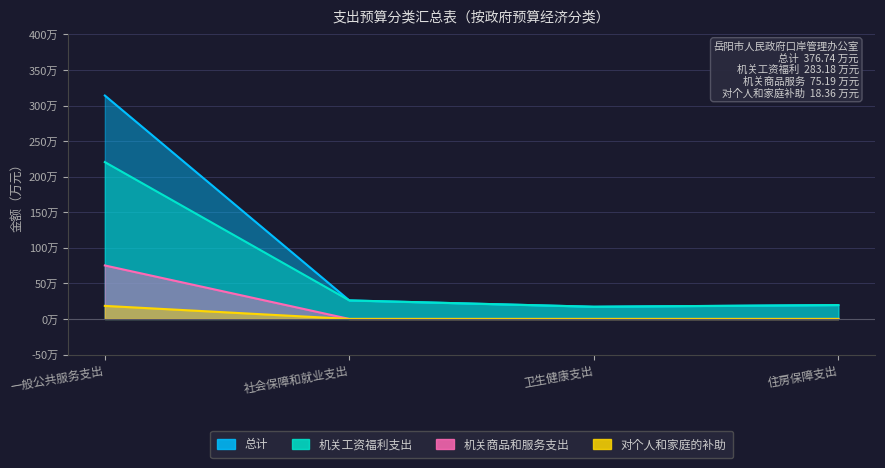

True or false: 对个人和家庭的补助 and 机关工资福利支出 intersect in this chart.

False